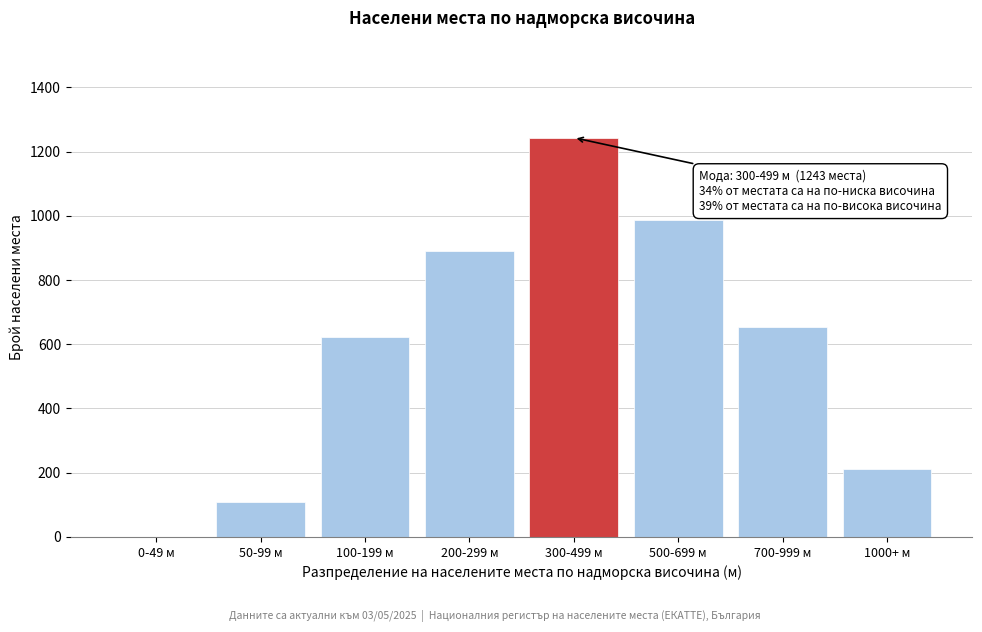

Reading left to right, transcribe all the data shown in this chart.

0-49 м=0	50-99 м=108	100-199 м=623	200-299 м=891	300-499 м=1243	500-699 м=987	700-999 м=654	1000+ м=213